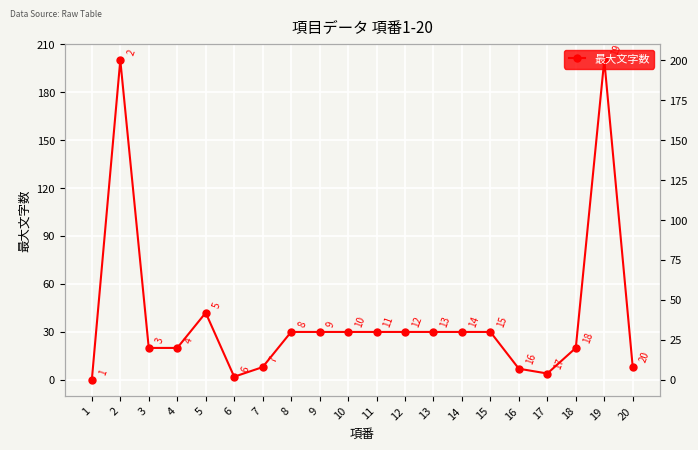

Between 15 and 8, which is larger?

15